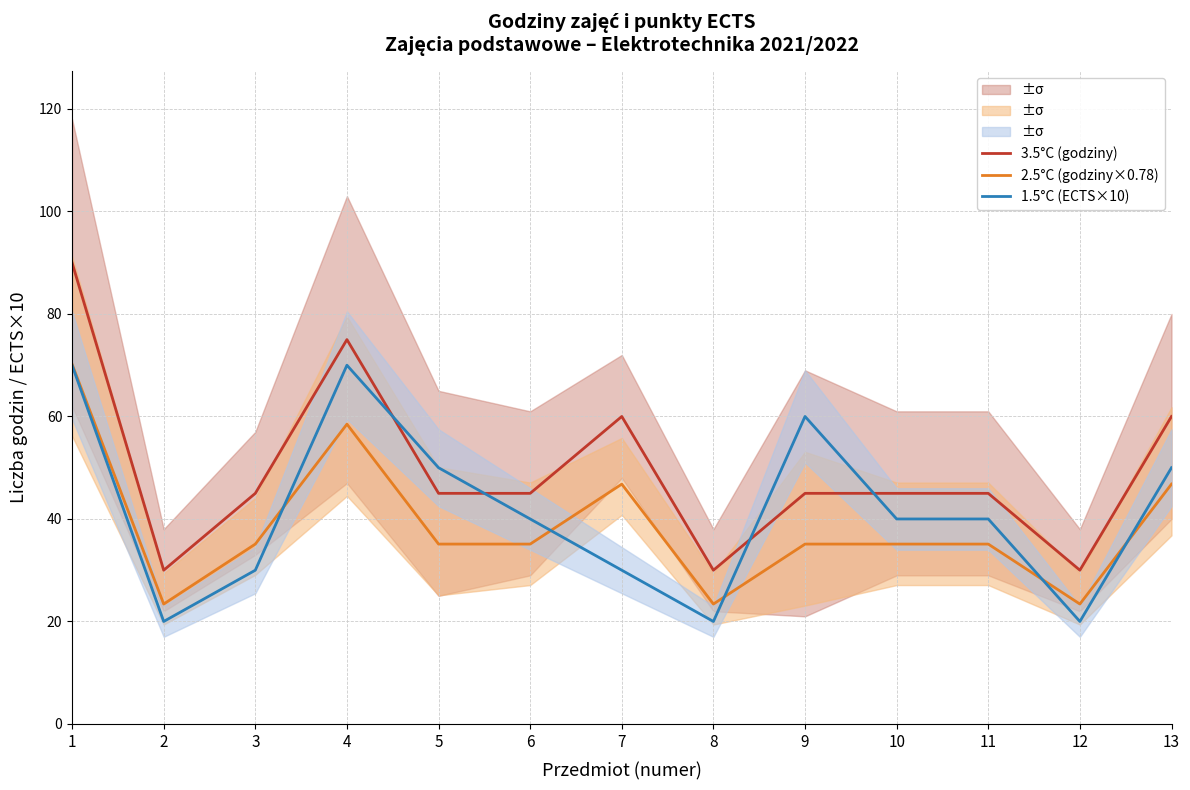

At how many categories does at least one series exceed 54?

5